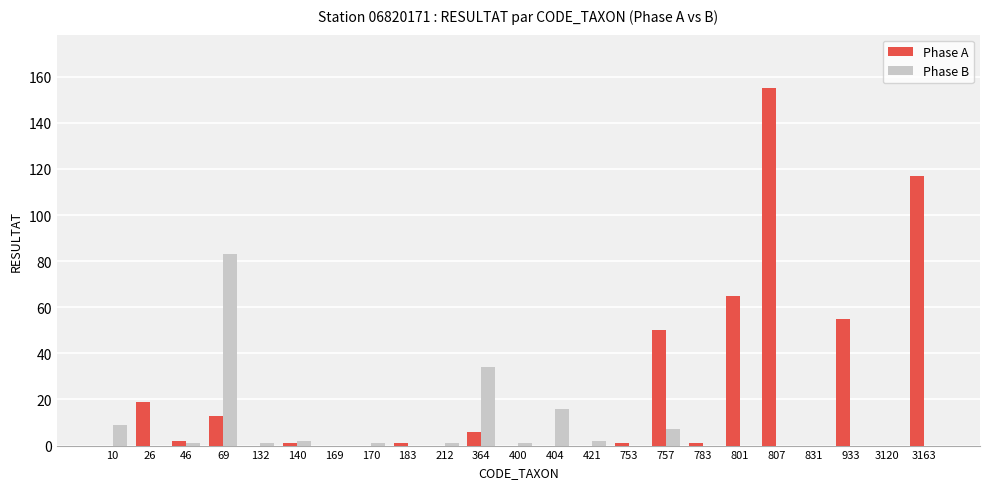

Where is Phase B nearest to the value 41?

364